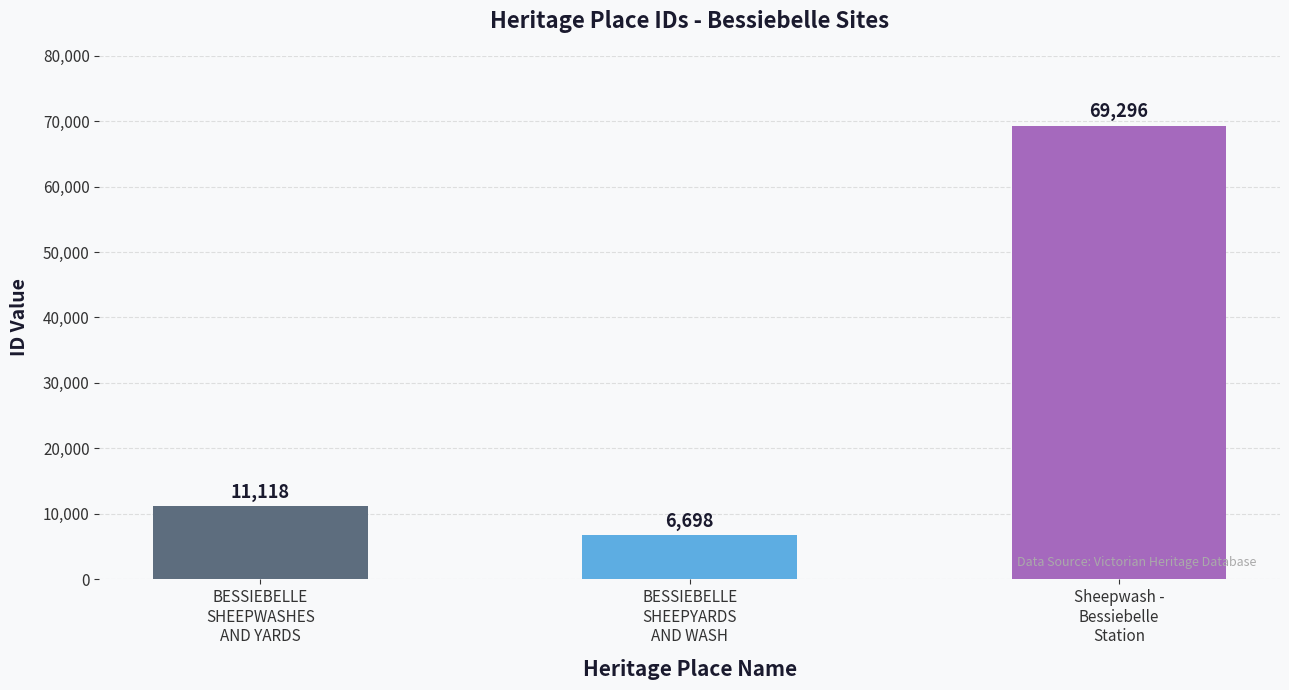

At which category does the chart reach its peak across all series?

Sheepwash -
Bessiebelle
Station